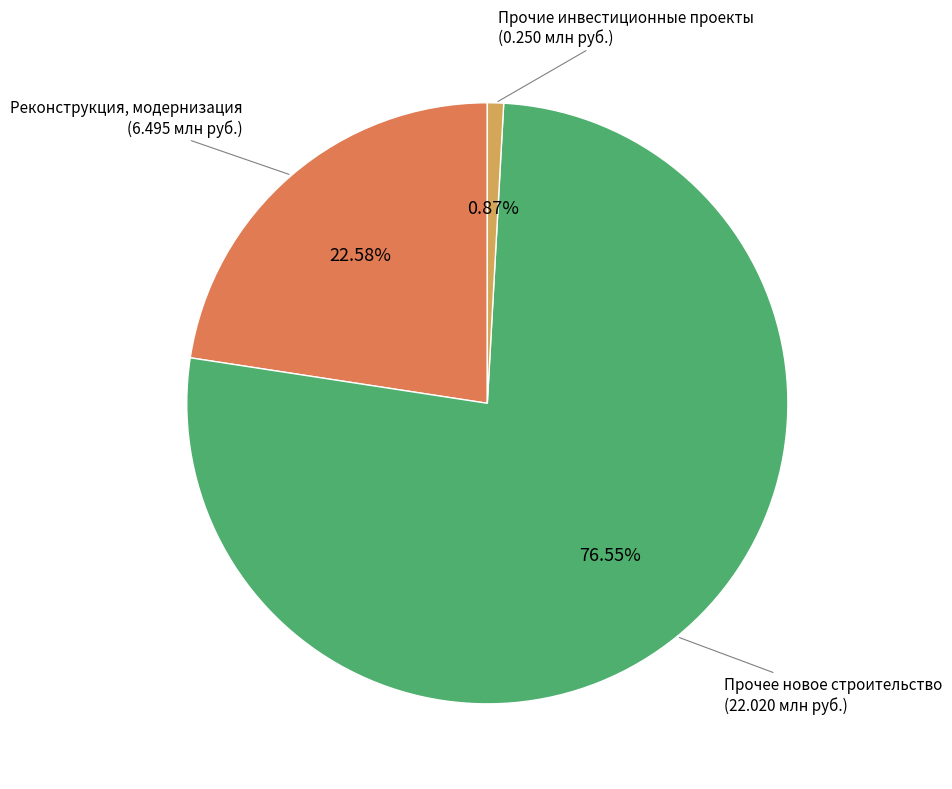

Is there a majority slice in this chart?

Yes